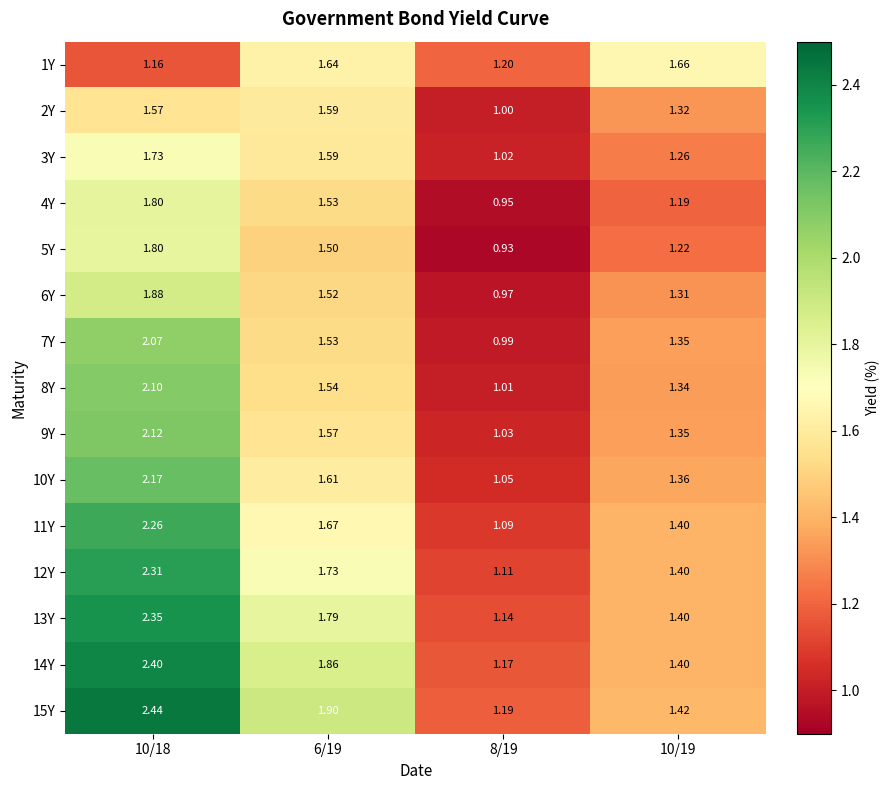

Is the value of 13Y at 10/19 greater than the value of 12Y at 10/18?

No